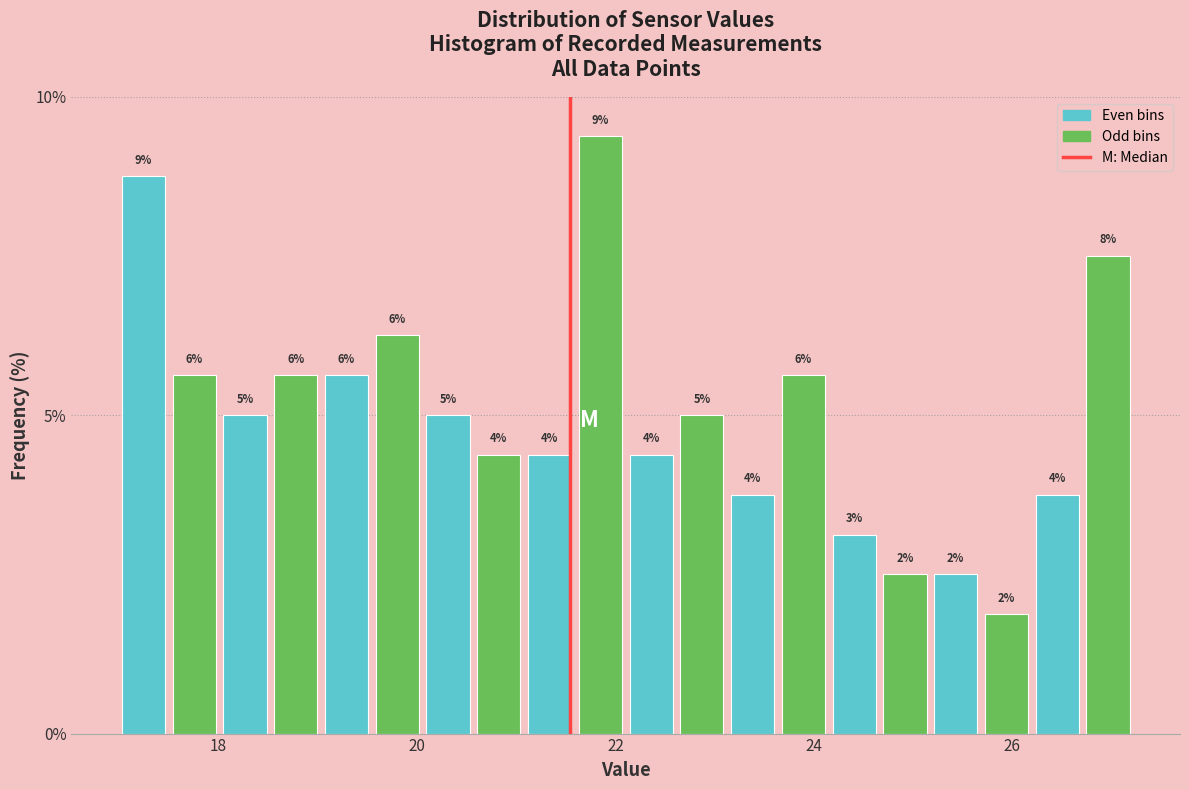

Around what value on the x-axis is the tallest bar? Give the approximate position of its centre, as read against the axis.

21.8